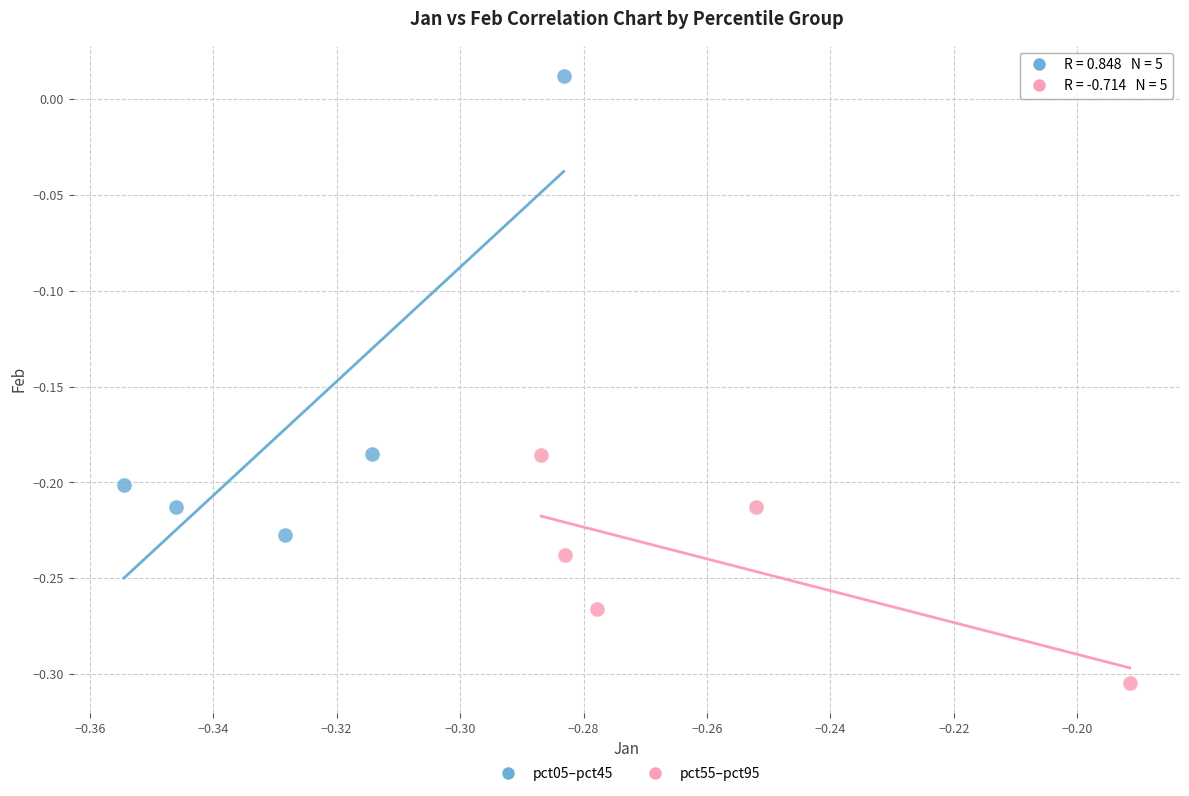

Which series reaches the maximum Y coordinate?

pct05–pct45